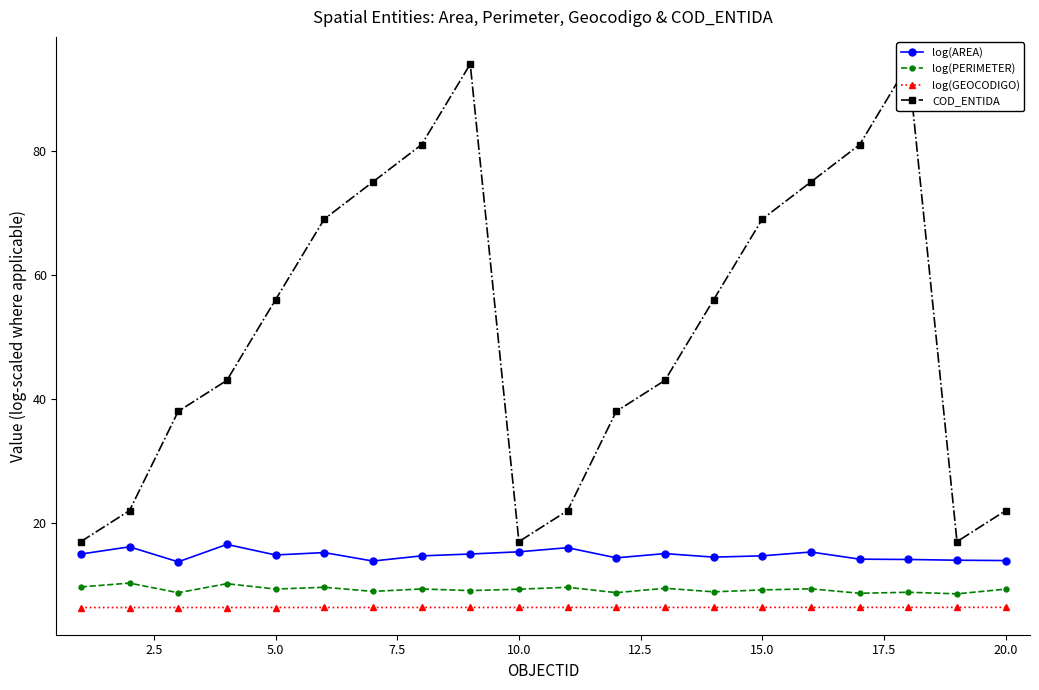

True or false: log(AREA) has more than 1 points higher than both neighbors.

True